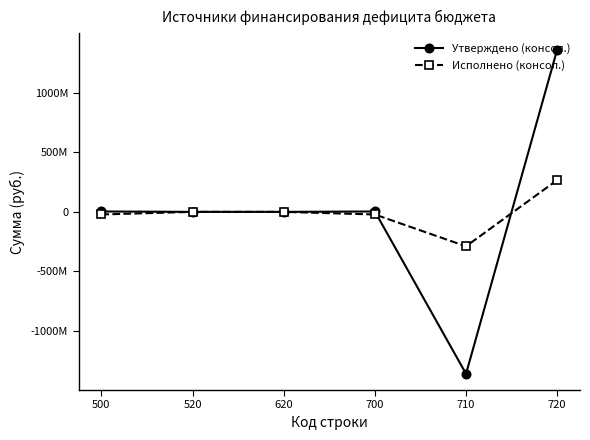

Rank the series by their average value, from highest to lowest.

Утверждено (консол.), Исполнено (консол.)